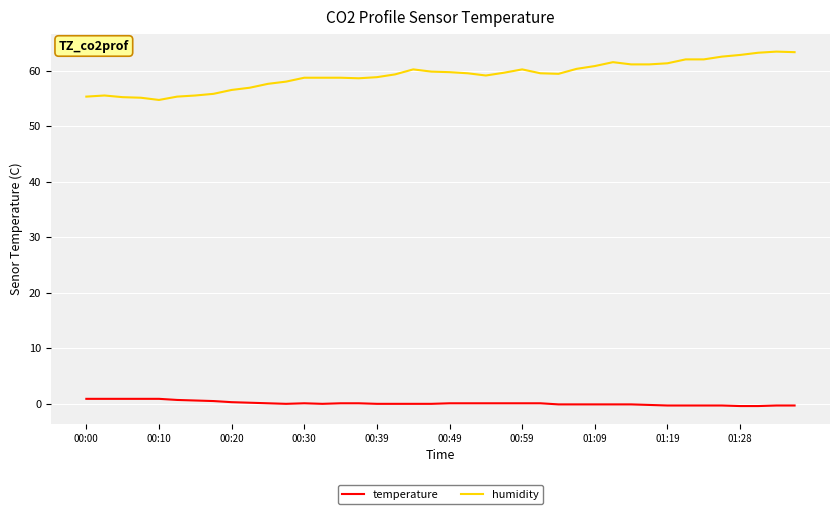

Rank the series by their maximum value, from lowest to highest.

temperature, humidity